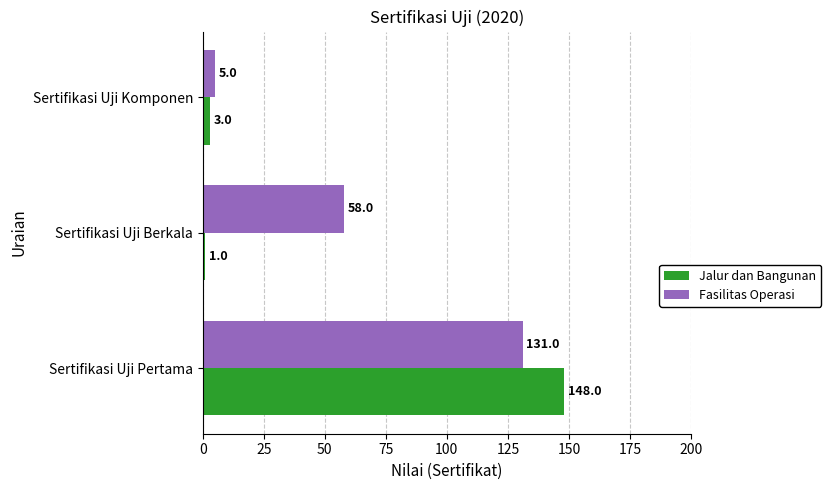

Which label corresponds to the largest value in the chart?

Sertifikasi Uji Pertama